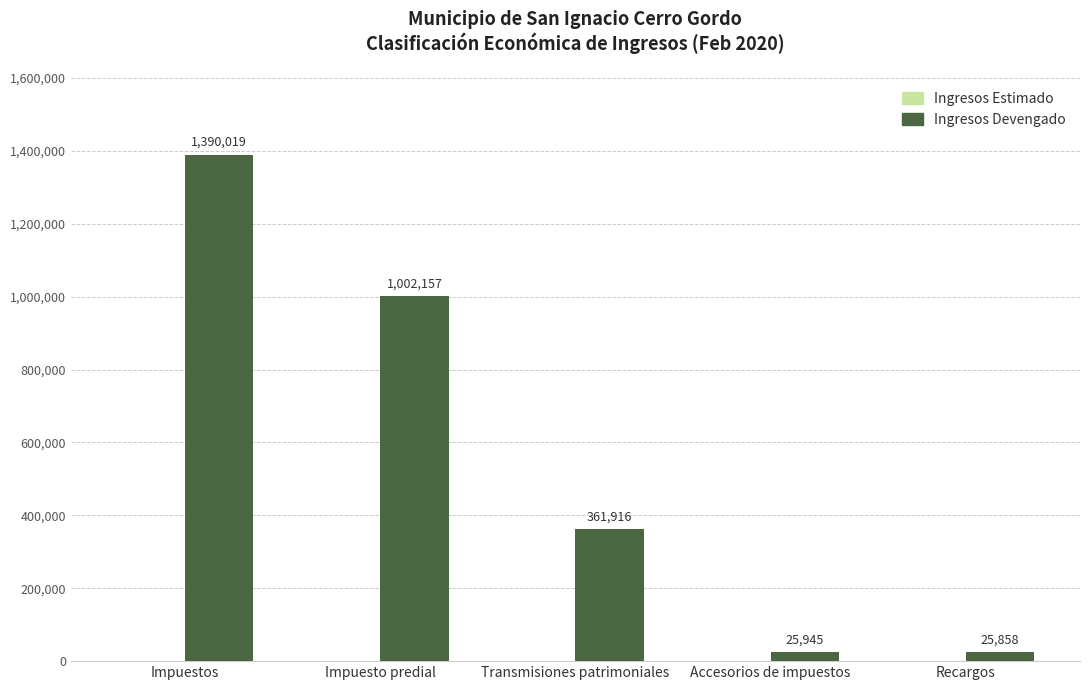

Which category has the highest value across all series?

Impuestos